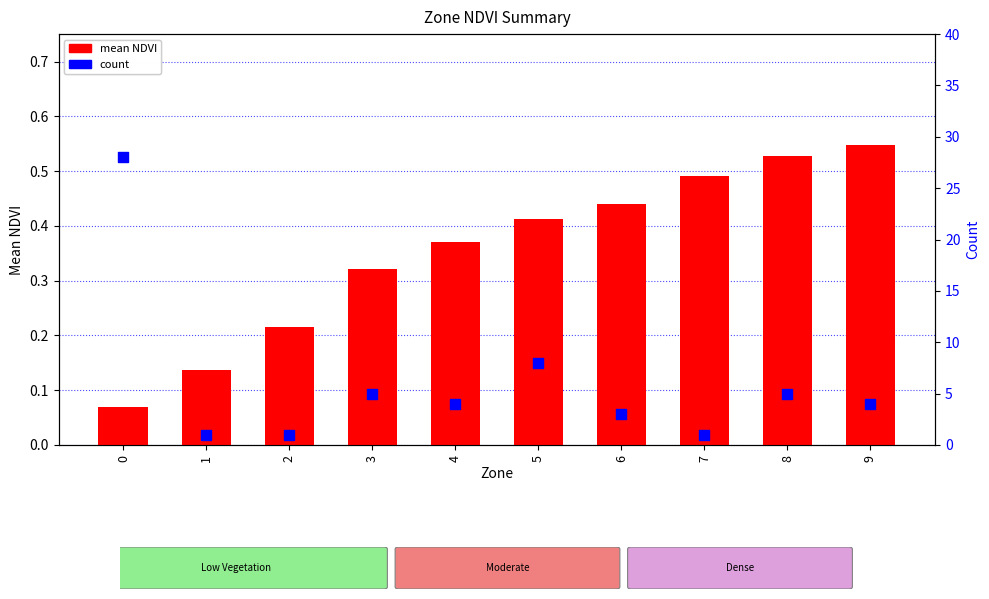

Which series reaches the minimum Y coordinate?

mean NDVI